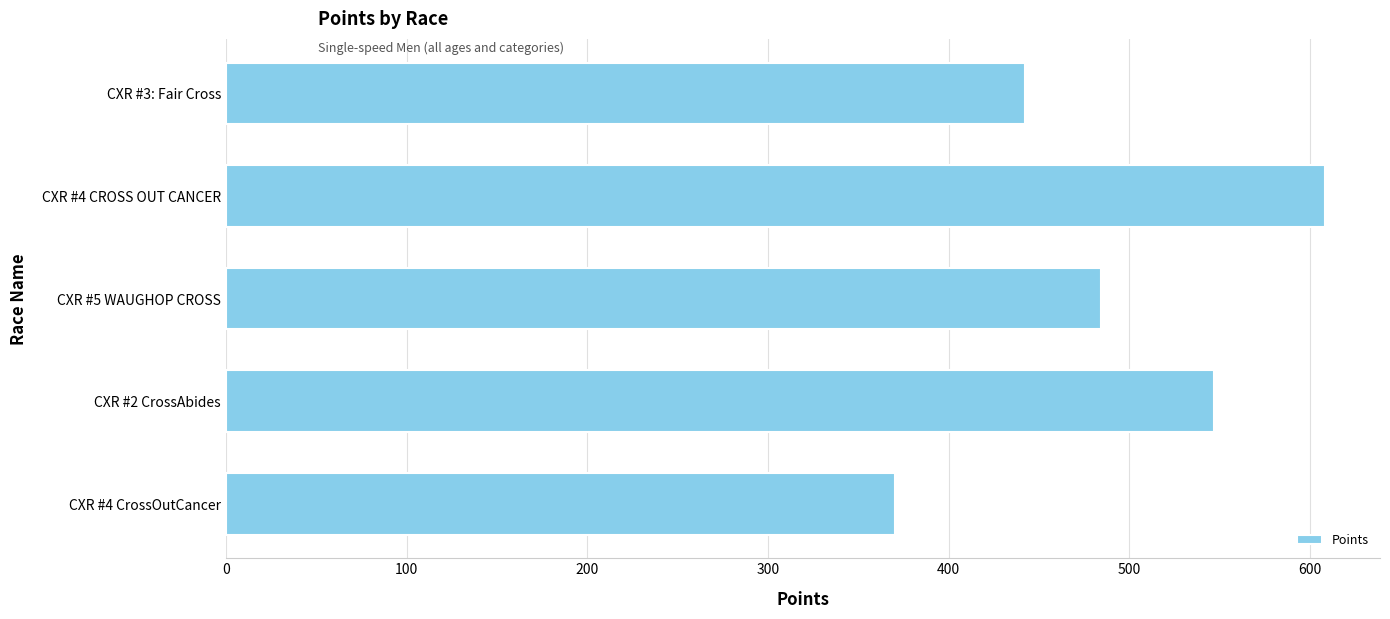

Reading bottom to top, list all the values displayed in this chart.

CXR #4 CrossOutCancer=370.5	CXR #2 CrossAbides=546.8	CXR #5 WAUGHOP CROSS=484.1	CXR #4 CROSS OUT CANCER=608.4	CXR #3: Fair Cross=442.5